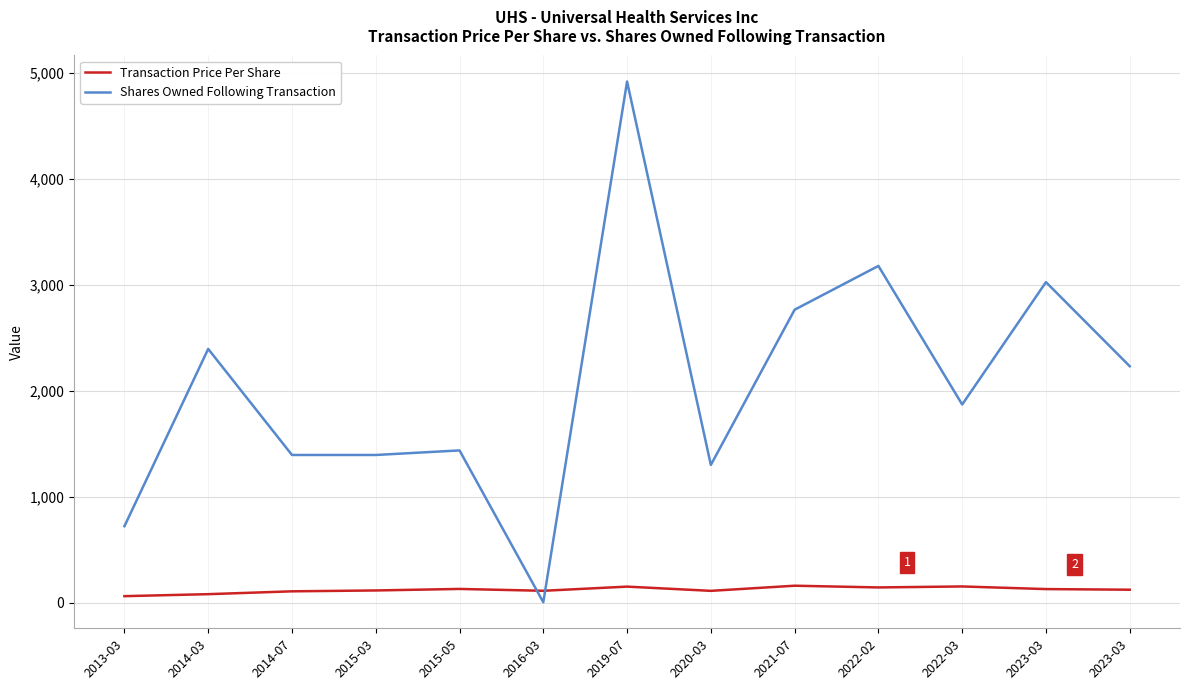

Does the chart display data point markers on the line(s)?

No